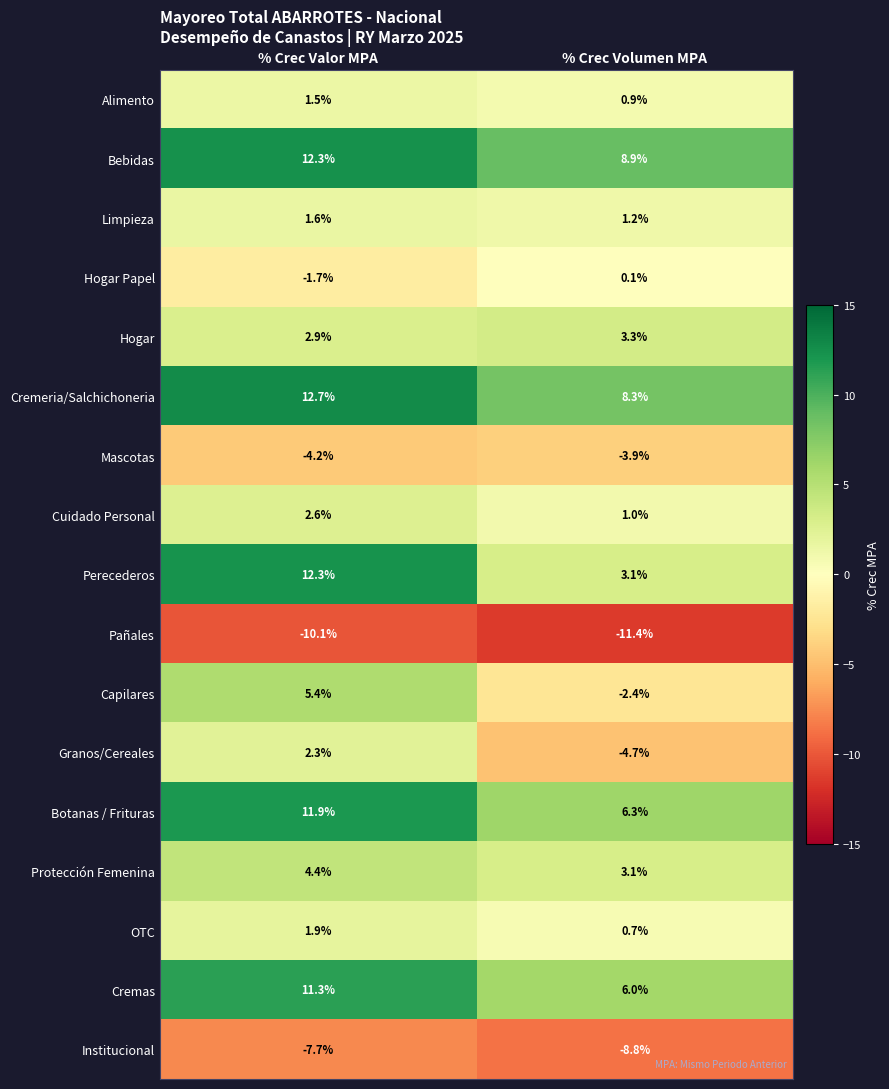

How many series are shown in this chart?

17